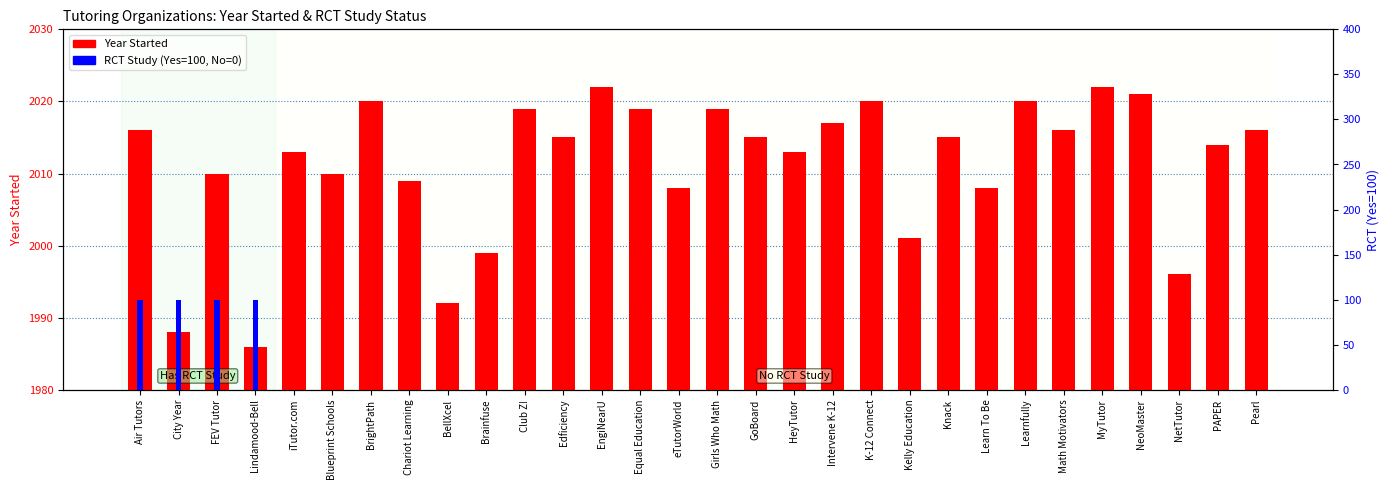

The RCT Study (Yes=100) series shows 52 at iTutor.com. True or false?

False